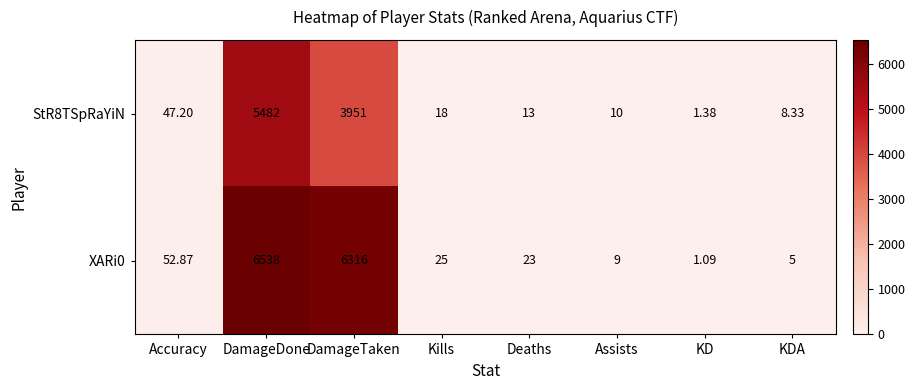

Which category has the highest value across all series?

DamageDone